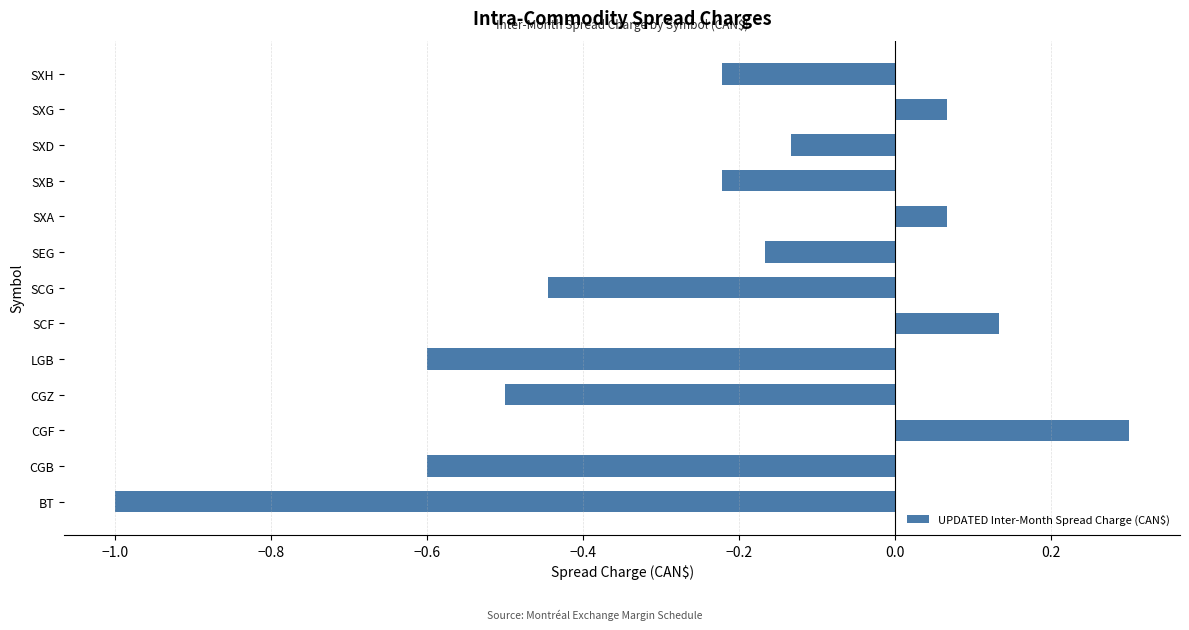

Read the value at LGB.

-0.6